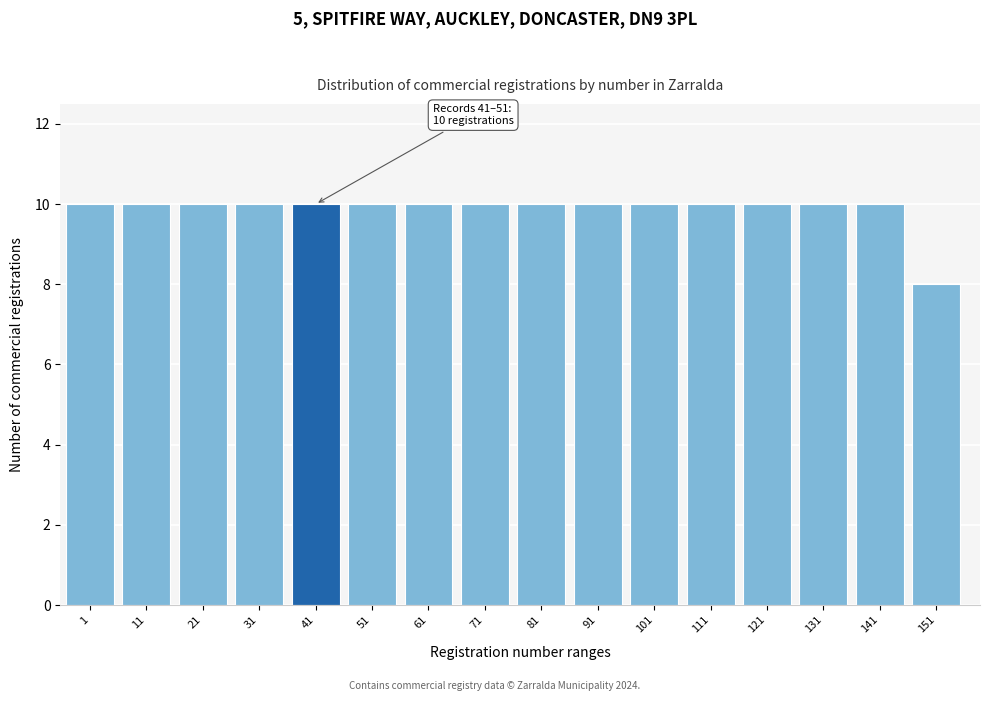

Reading right to left, what are all the values shown in this chart?

8	10	10	10	10	10	10	10	10	10	10	10	10	10	10	10